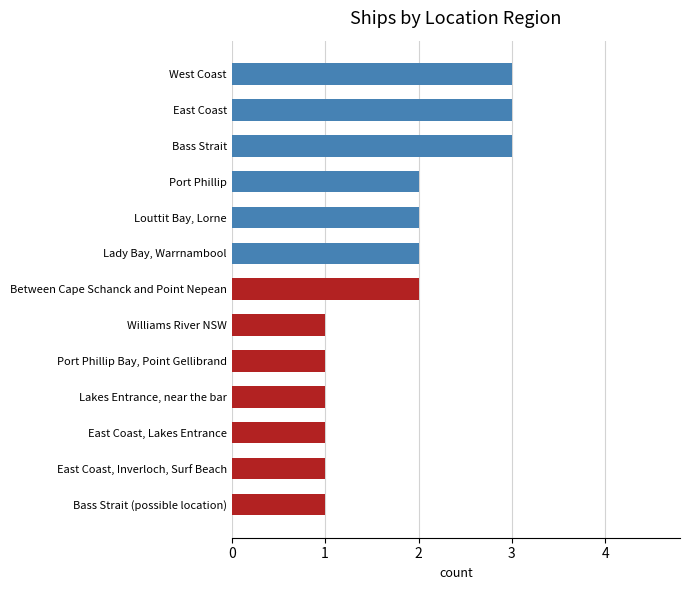

How many data points are less than 2?

6